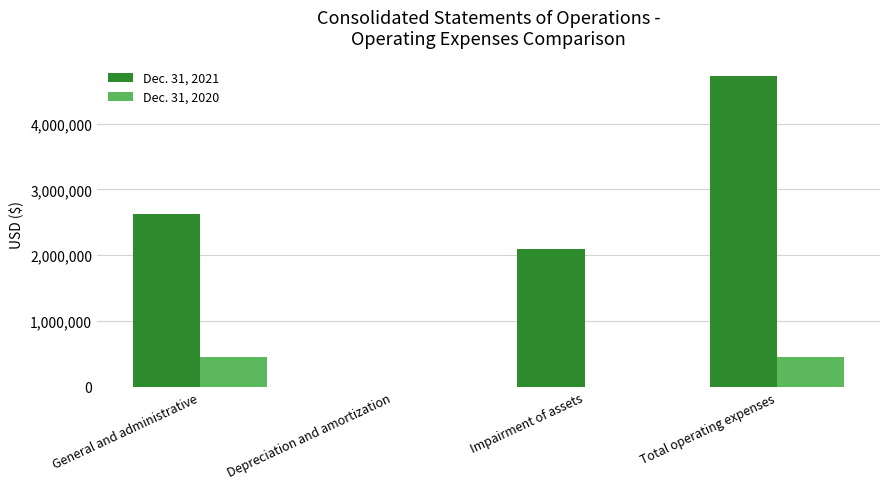

Which series changed the most between General and administrative and Impairment of assets?

Dec. 31, 2021